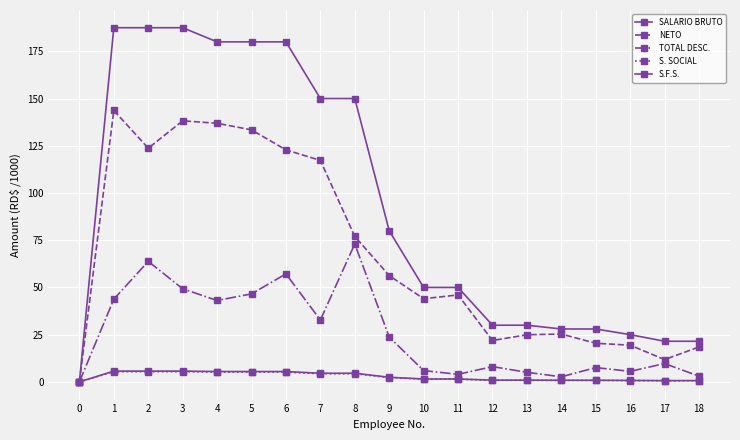

How many categories are shown in the chart?

19